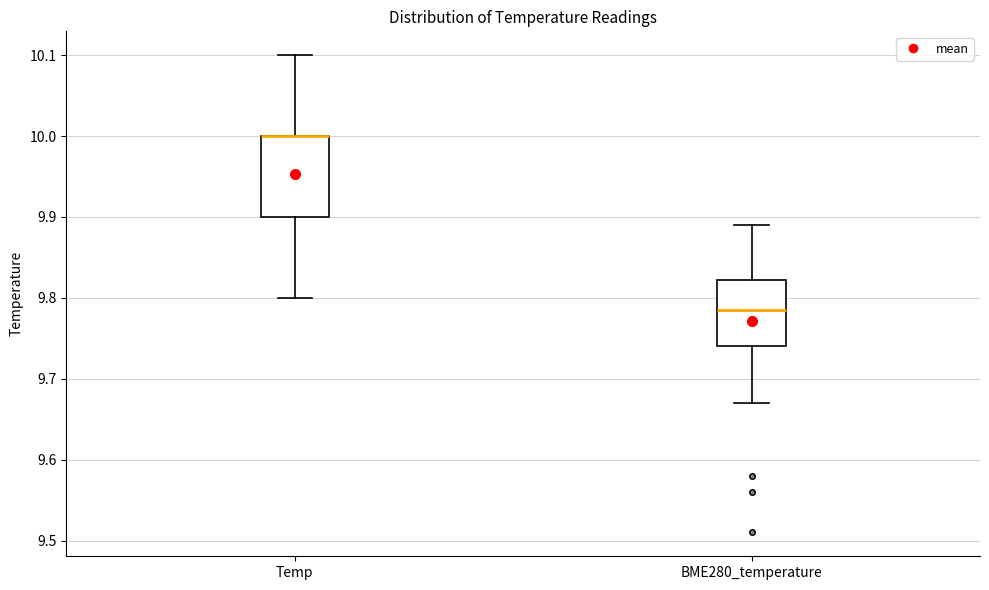

Reading left to right, transcribe this box plot: for each box, give where its median line is, the range the box spans, and where its two whiskers end, as read against the y-axis. The values are not printed on the chart, so give them approximately, as read against the axis.

Temp: median 10.00 (drawn on the box's upper edge), box 9.90 to 10.00, whiskers 9.80 to 10.10
BME280_temperature: median 9.79, box 9.74 to 9.82, whiskers 9.67 to 9.89